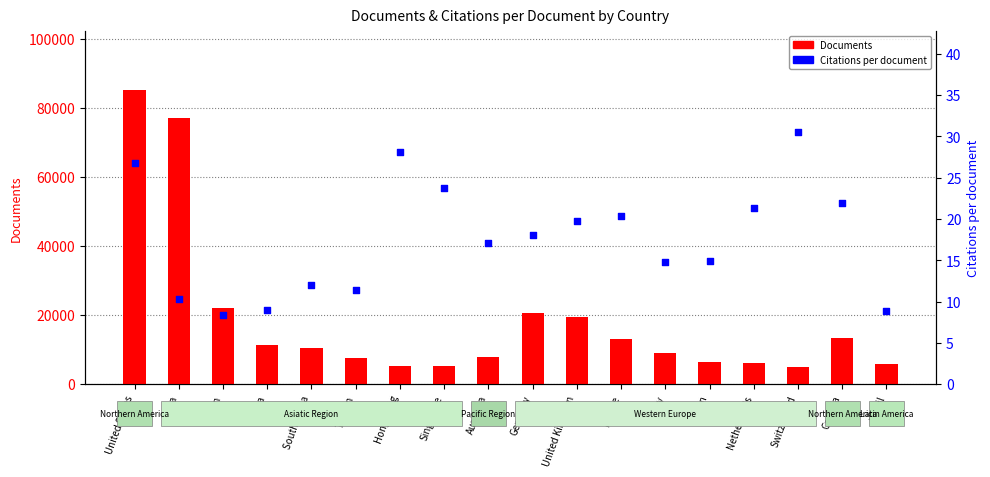

Which series reaches the maximum Y coordinate?

Documents